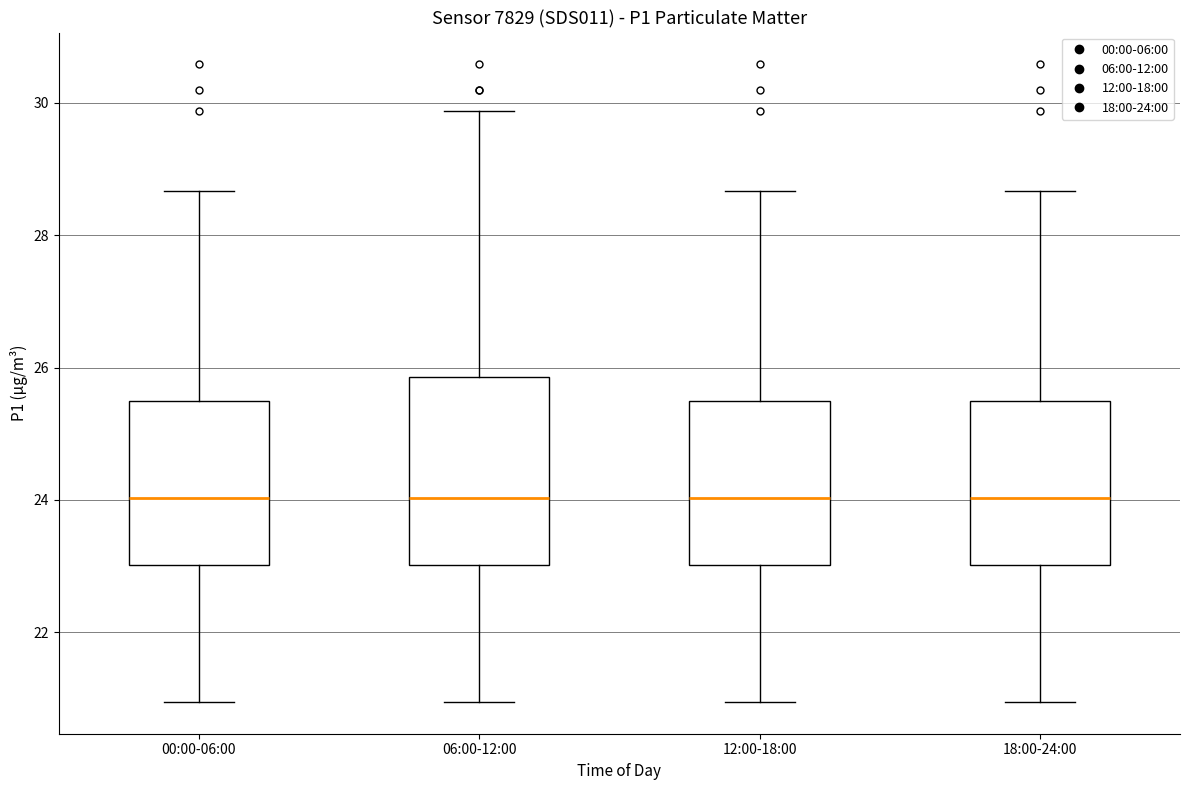

Comparing the boxes themselves (not the whiskers), which one is the tallest?

06:00-12:00